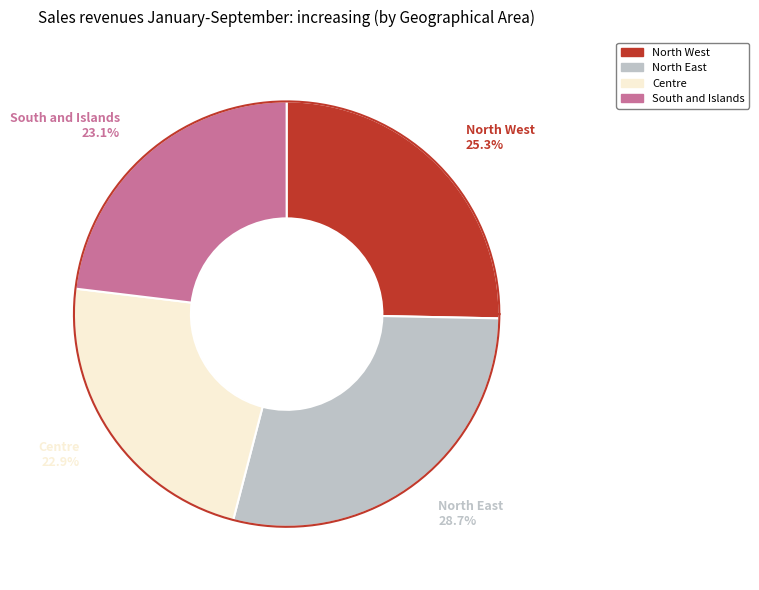

Which category has the biggest portion of the pie?

North East